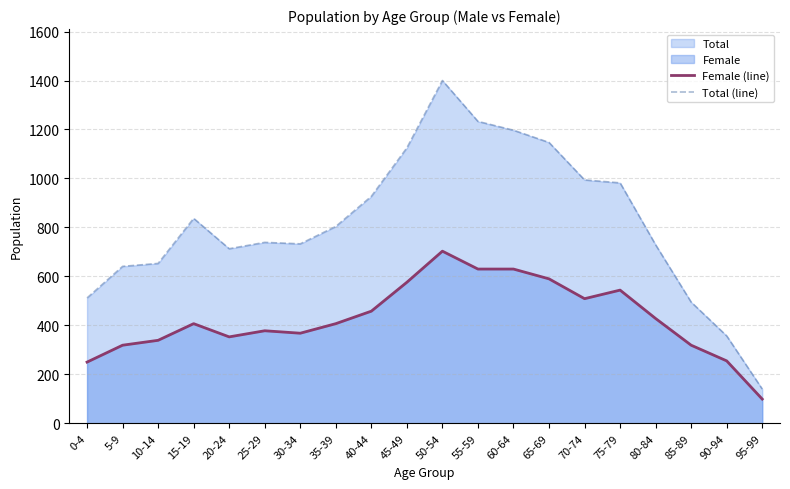

Reading left to right, transcribe all the data shown in this chart.

Female (line): 0-4=250	5-9=319	10-14=339	15-19=407	20-24=353	25-29=378	30-34=368	35-39=407	40-44=458	45-49=576	50-54=703	55-59=630	60-64=630	65-69=590	70-74=509	75-79=544	80-84=428	85-89=319	90-94=255	95-99=99
Total (line): 0-4=512	5-9=641	10-14=653	15-19=837	20-24=713	25-29=739	30-34=733	35-39=804	40-44=927	45-49=1125	50-54=1400	55-59=1233	60-64=1197	65-69=1147	70-74=994	75-79=982	80-84=729	85-89=495	90-94=357	95-99=140